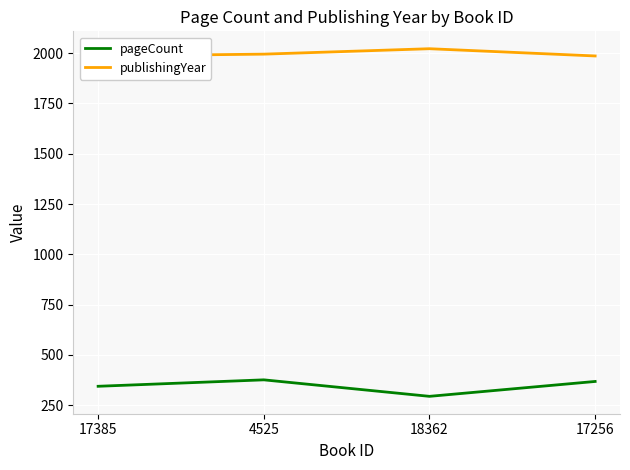

At which category does pageCount reach its first local peak?

4525